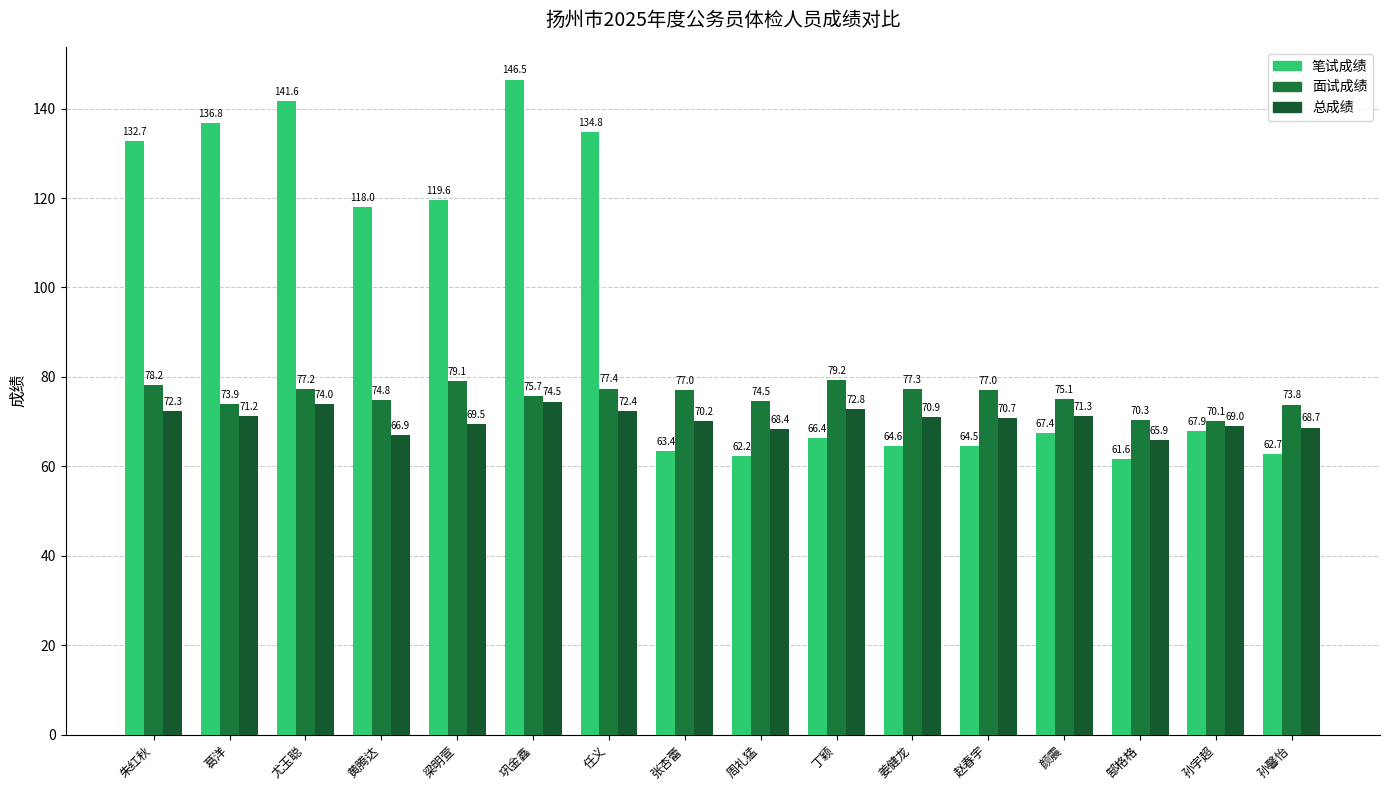

Rank the series at 姜健龙 from highest to lowest value.

面试成绩, 总成绩, 笔试成绩